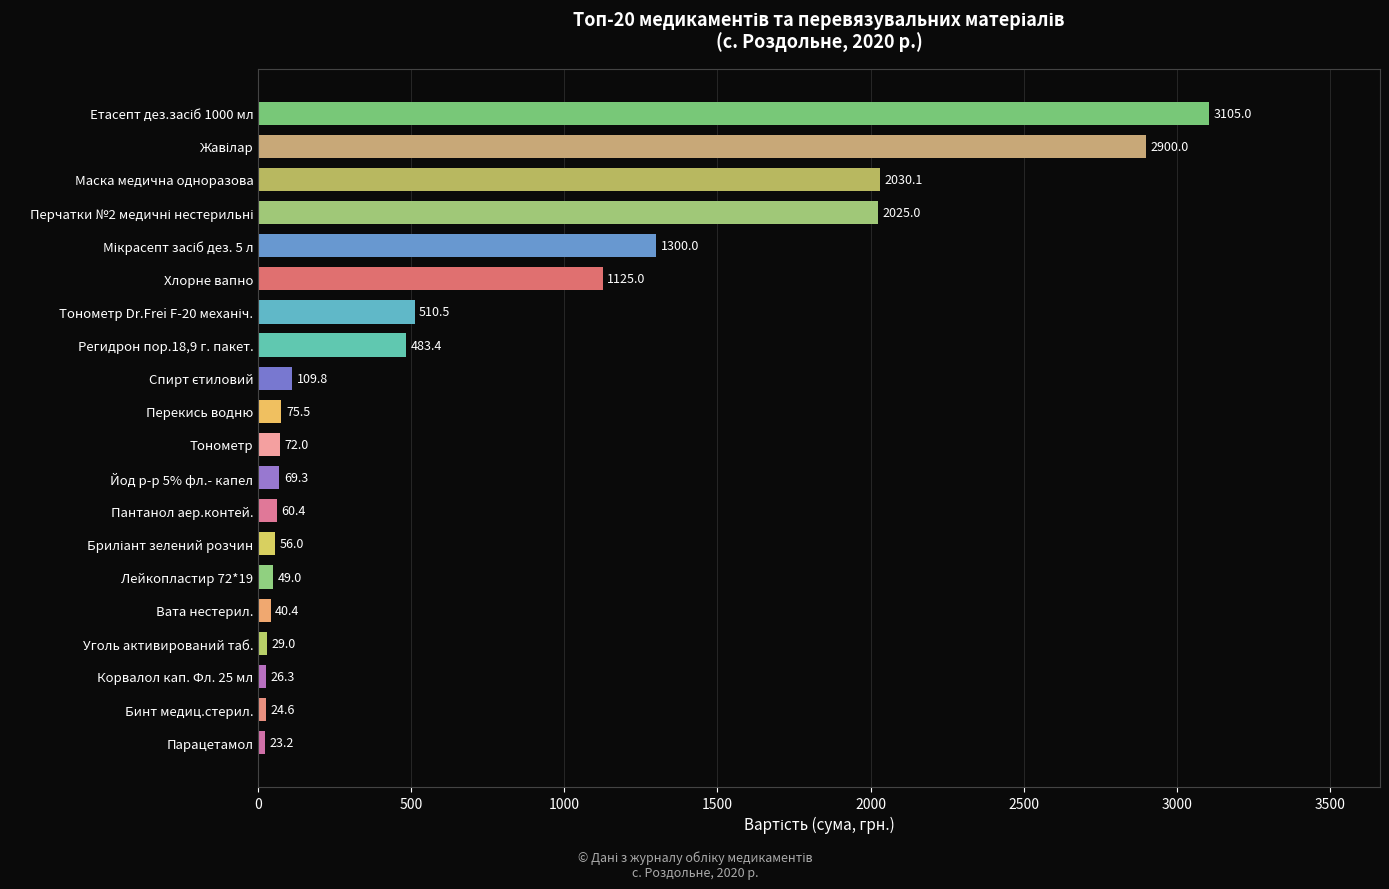

The value at Парацетамол is 23.2. True or false?

True